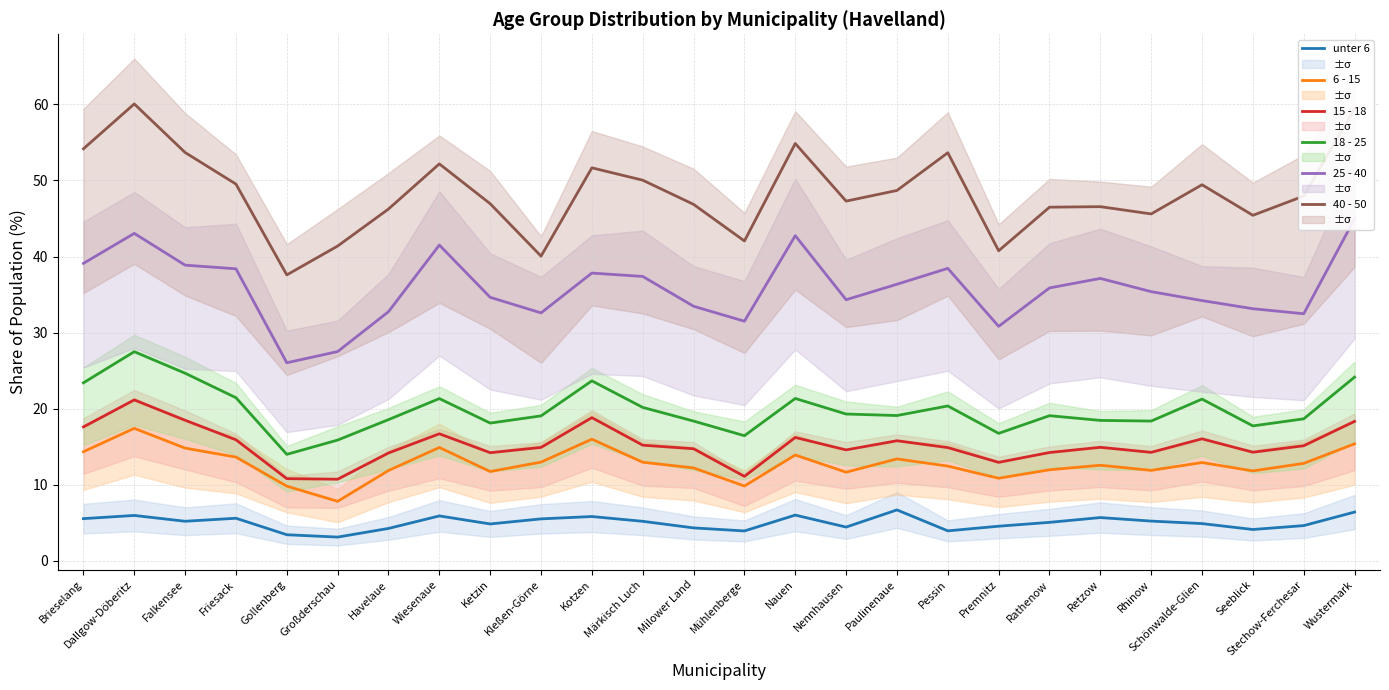

The unter 6 series shows 1.3 at Kotzen. True or false?

False